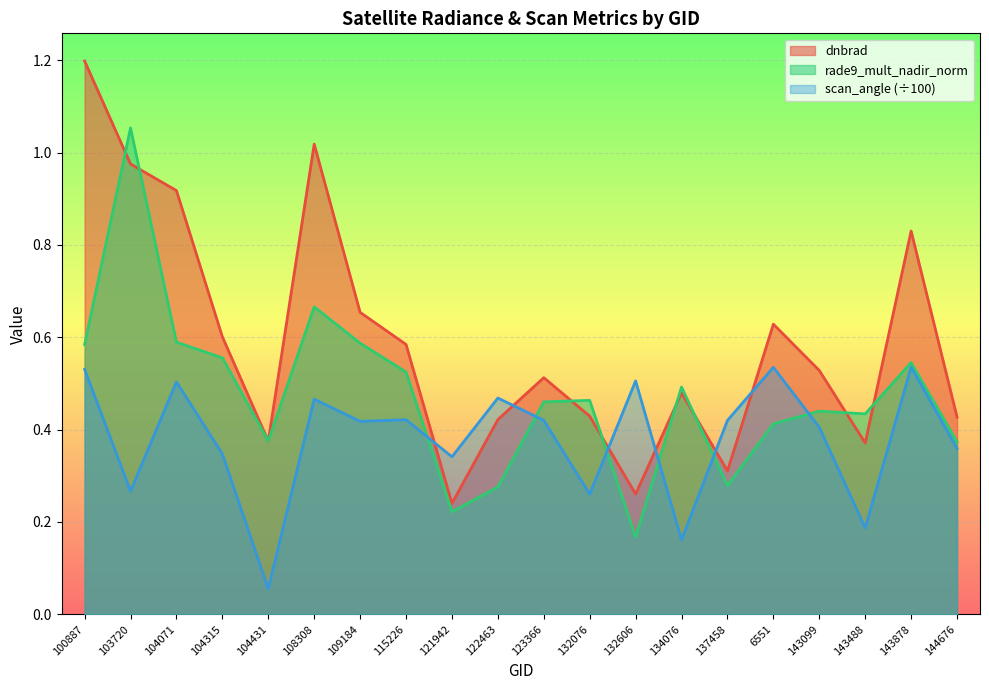

How many distinct data groups are displayed?

3